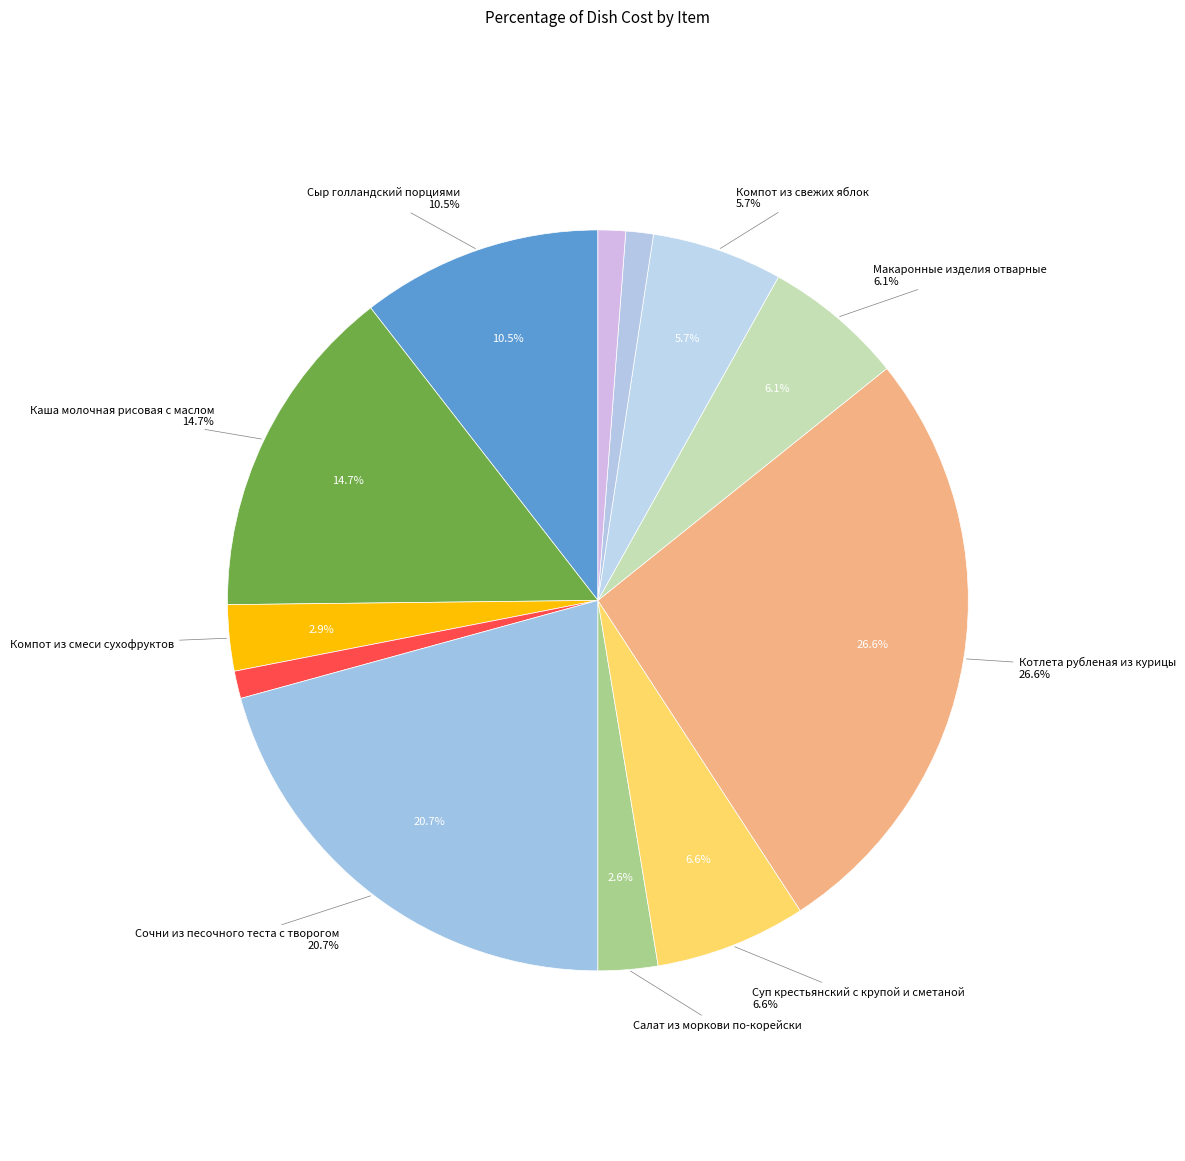

Which category has the smallest portion of the pie?

Хлеб пшеничный